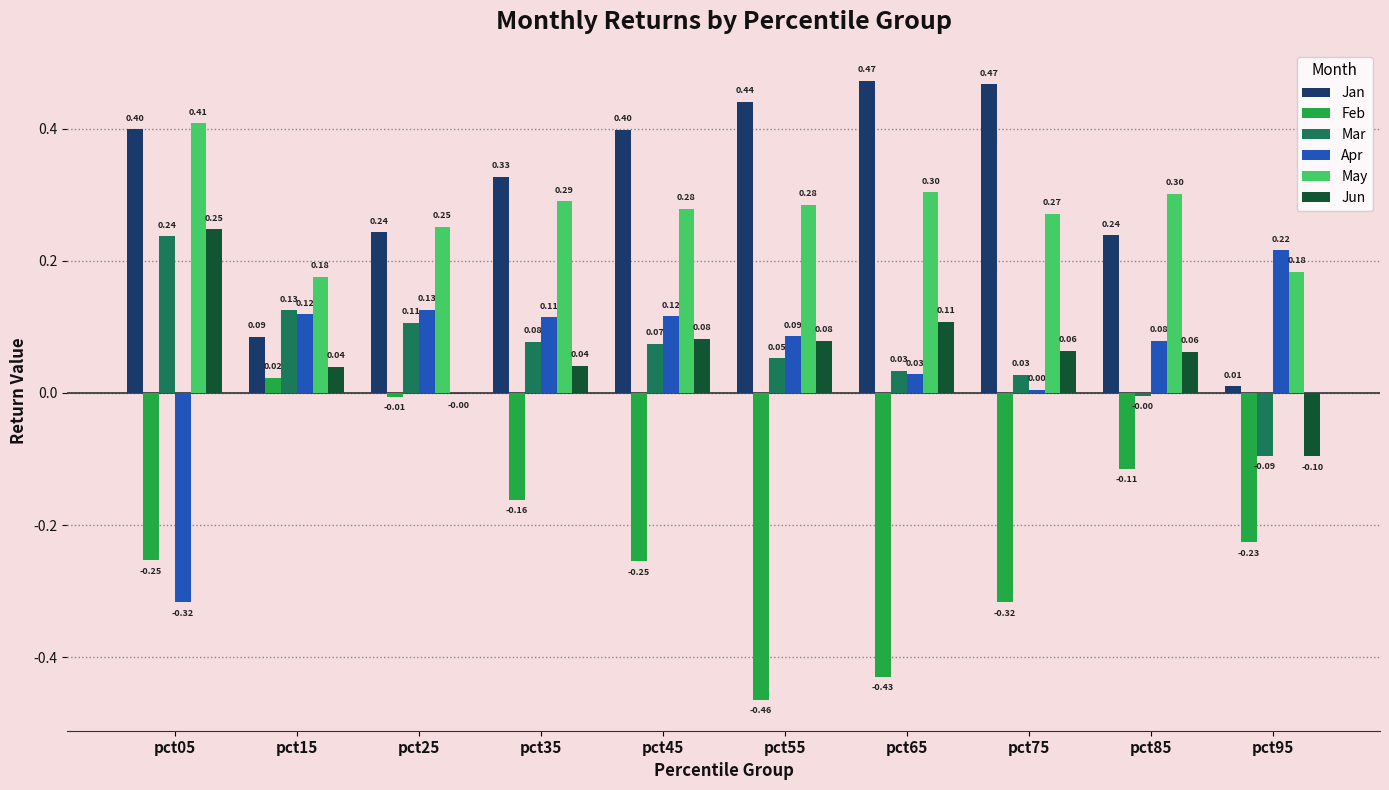

Which series has the largest total across all categories?

Jan